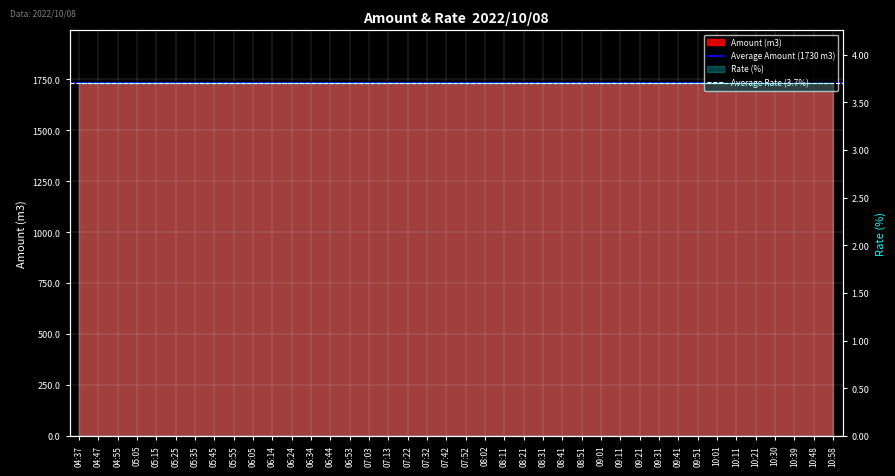

Between 04:37 and 04:47, which series saw the biggest shift?

Average Amount (1730 m3)